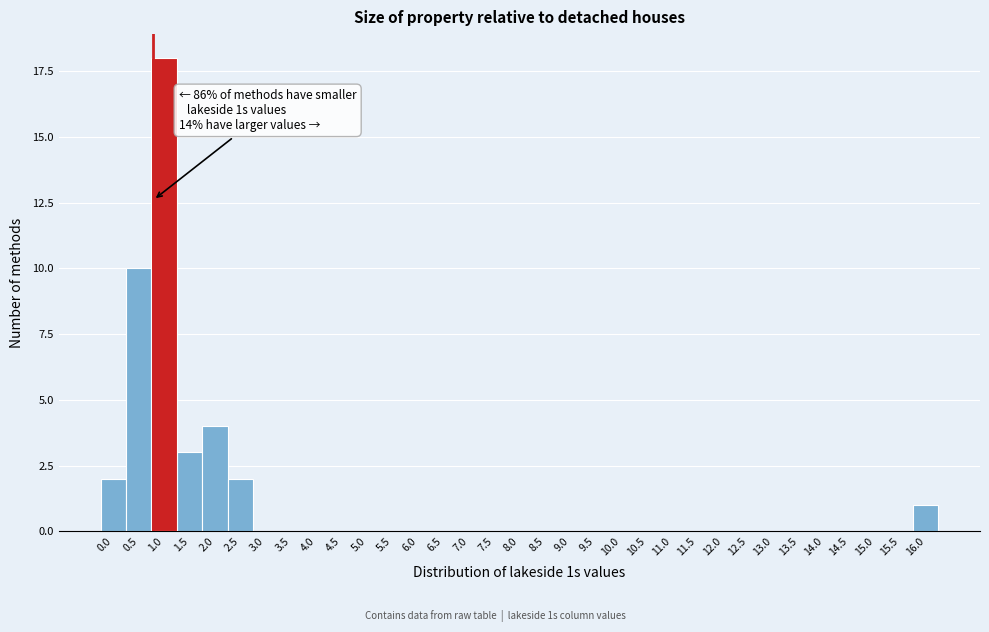

Between 1.5 and 7.0, which is larger?

1.5